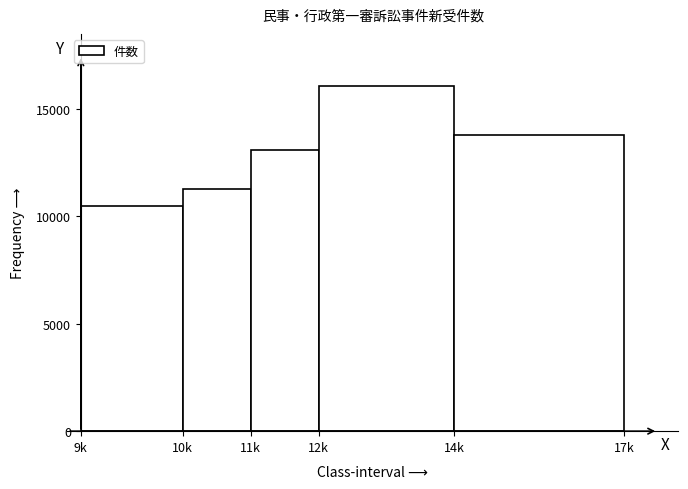

Reading left to right, list all the values displayed in this chart.

9k=10463	10k=11287	11k=13097	12k=16093	14k=13811